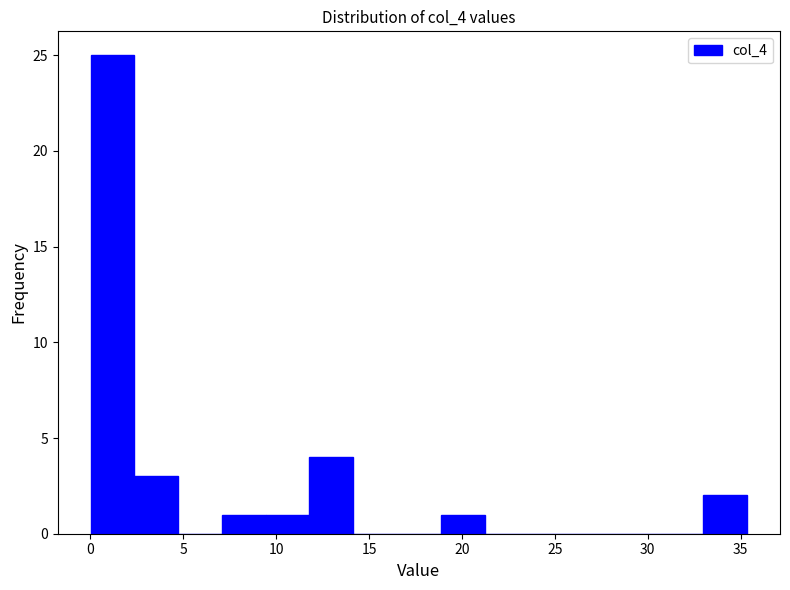

What is the height of the bar covering 9.5 to 12.0 on the x-axis? Neither the bar edges nor the heights are printed on the chart, so give them approximately, as read against the axes.

1